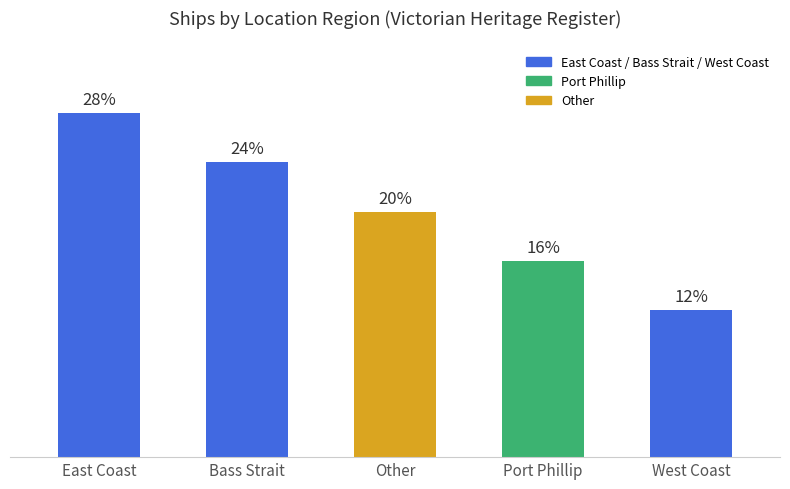

Are the bars horizontal?

No